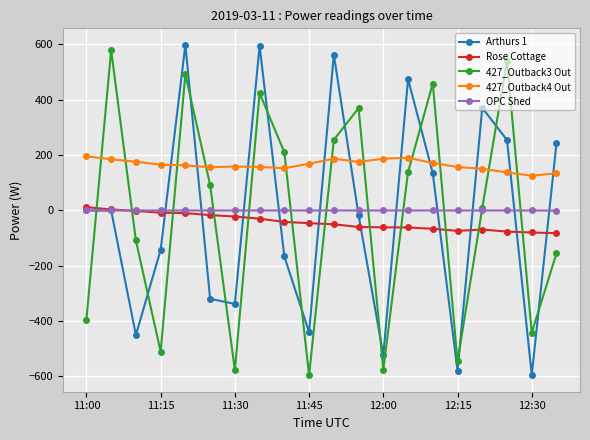

What is the value of the Arthurs 1 point at the 8th from the left?

595.3